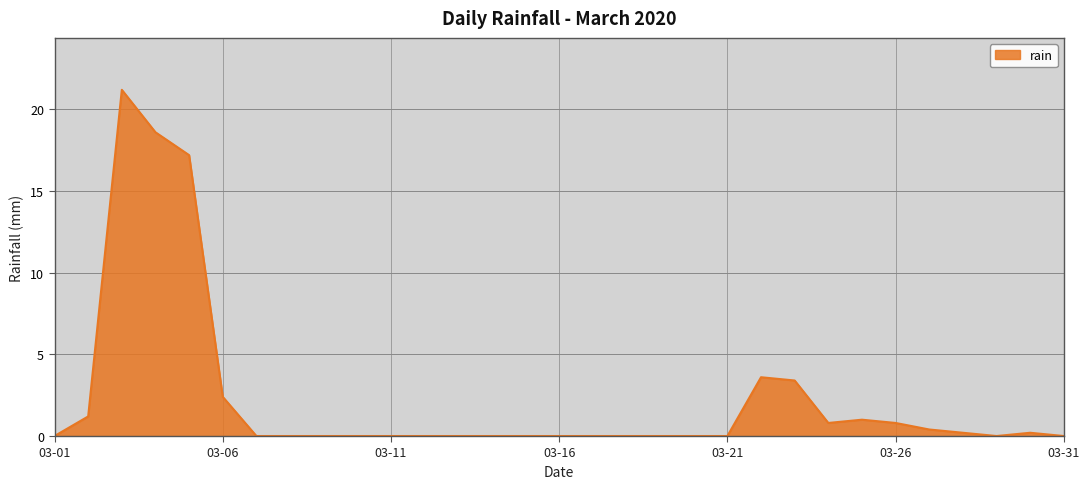

What is the maximum value shown in the chart?

21.2